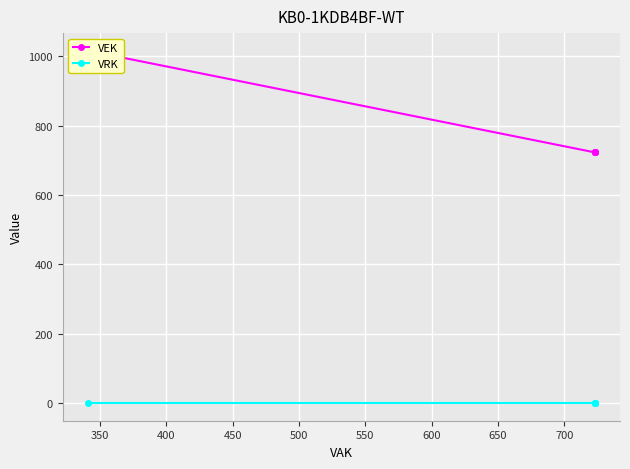

What is the greatest value displayed?

1016